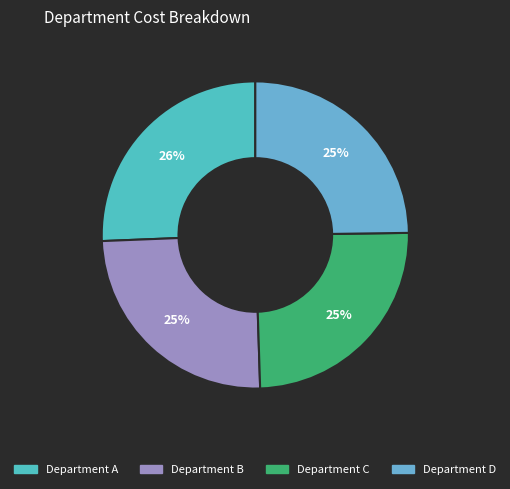

What percentage do Department A and Department C together represent?

50.4%